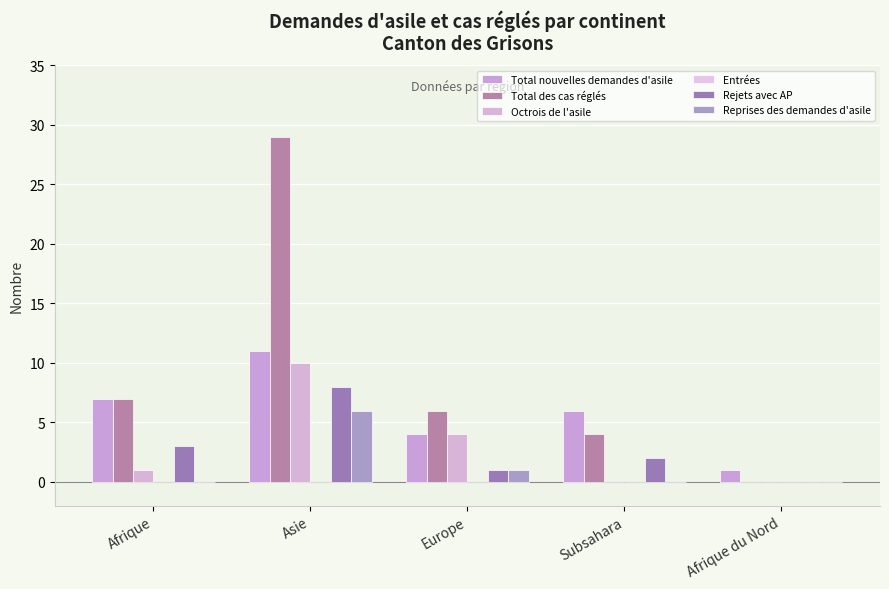

Between Subsahara and Afrique du Nord, which series saw the biggest shift?

Total nouvelles demandes d'asile